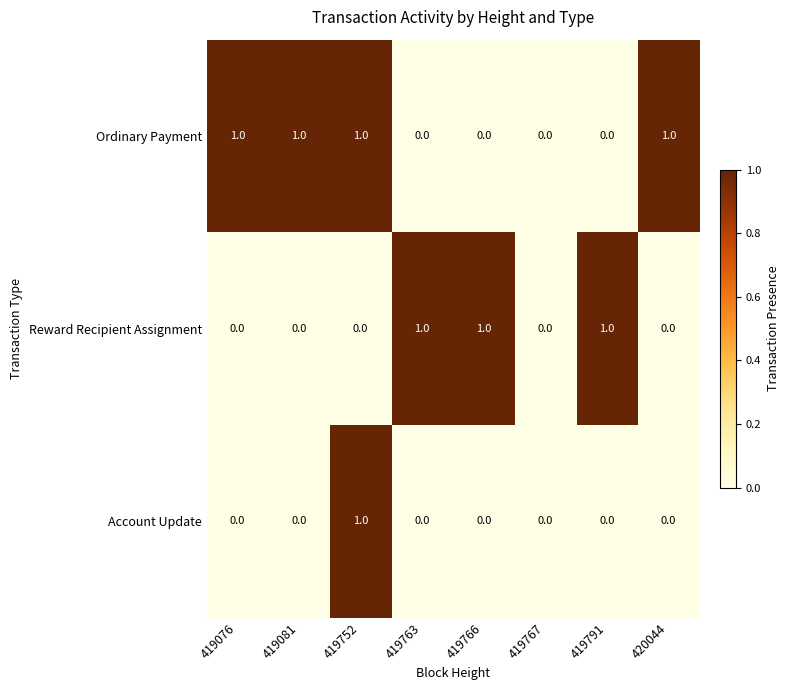

Is it true that Account Update equals 0 at 419767?

True